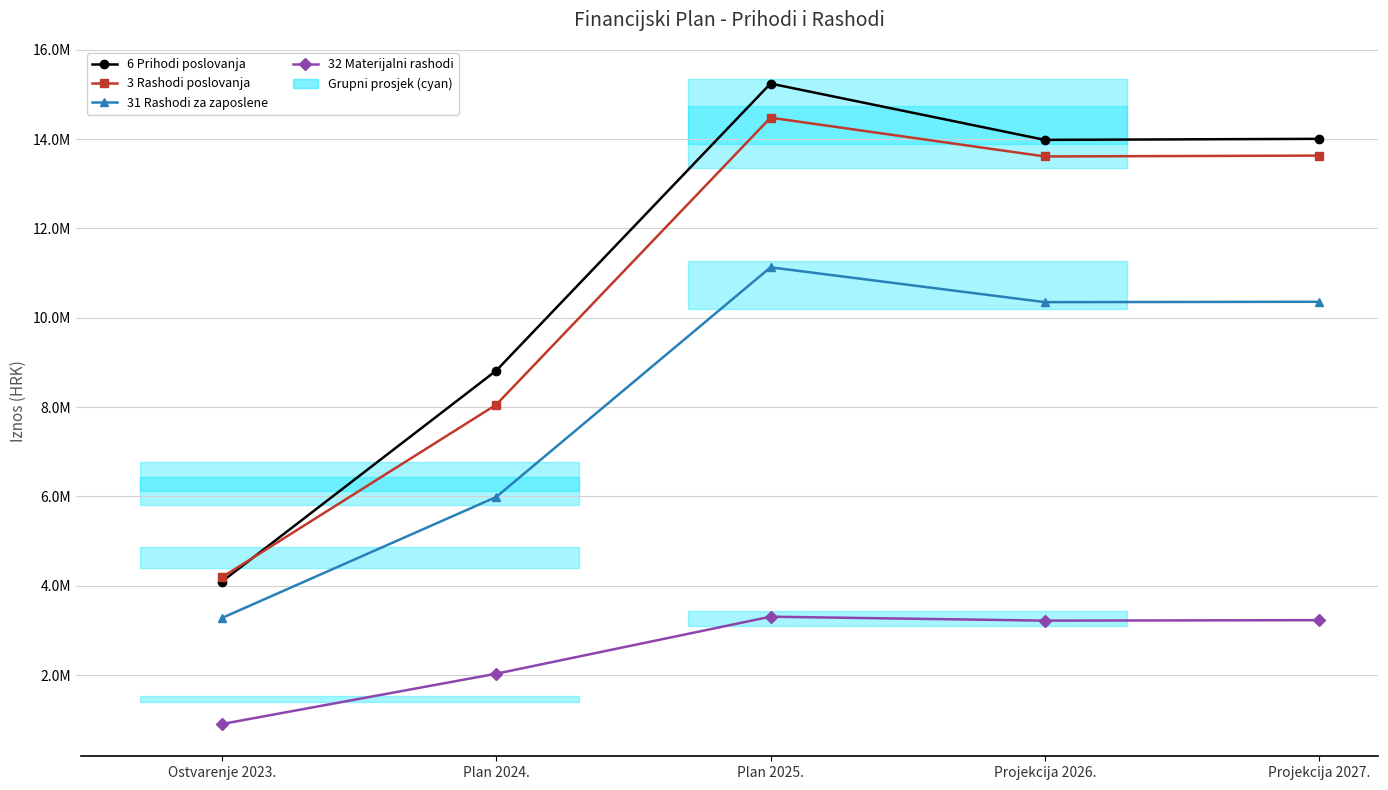

True or false: 3 Rashodi poslovanja and 31 Rashodi za zaposlene cross at least once.

False